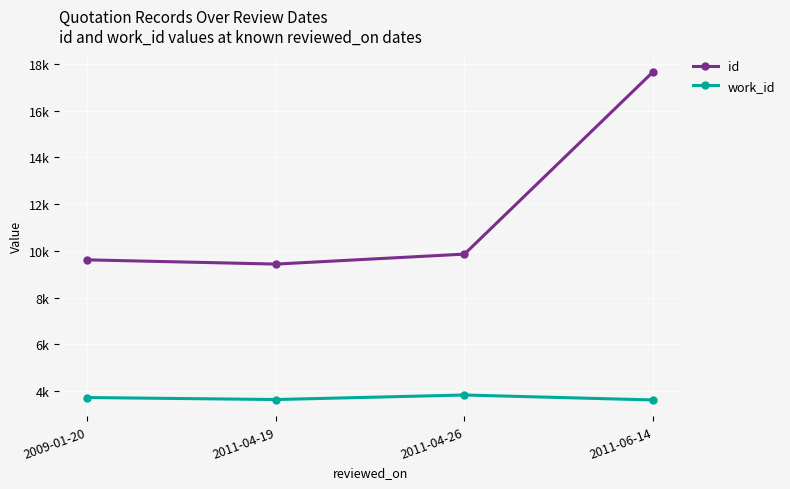

Is this an area chart (filled region under the line)?

No